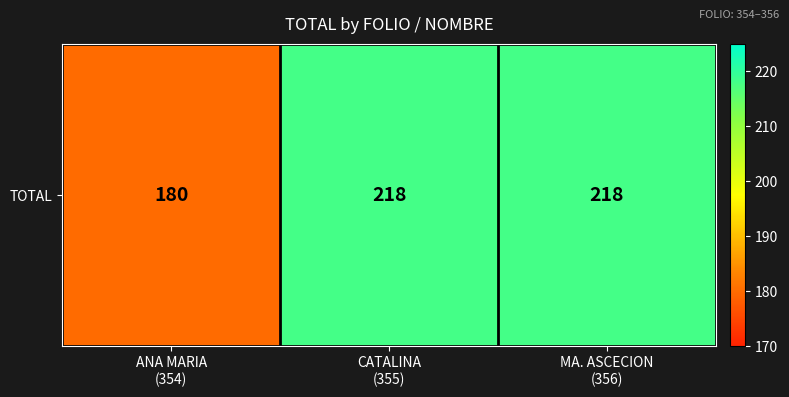

Reading left to right, extract all data points from this chart.

ANA MARIA
(354)=180	CATALINA
(355)=218	MA. ASCECION
(356)=218